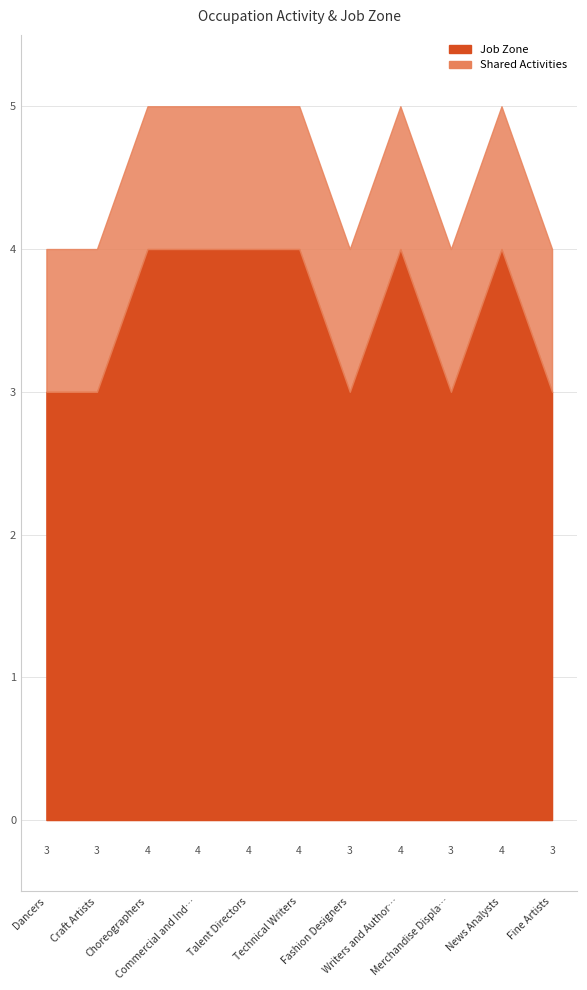

What is the label of the 5th point from the left?

Talent Directors